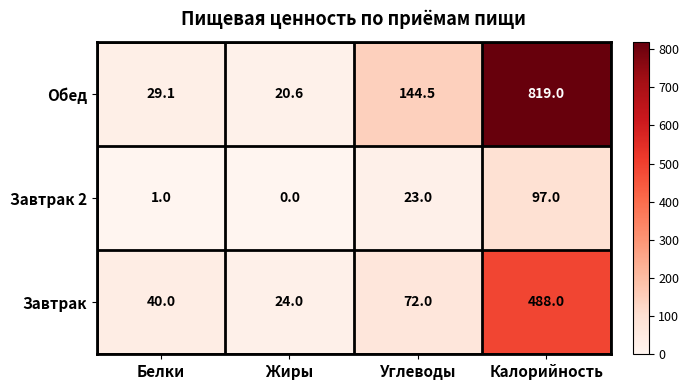

Reading right to left, transcribe all the data shown in this chart.

Обед: 819.0	144.5	20.6	29.1
Завтрак 2: 97.0	23.0	0.0	1.0
Завтрак: 488.0	72.0	24.0	40.0